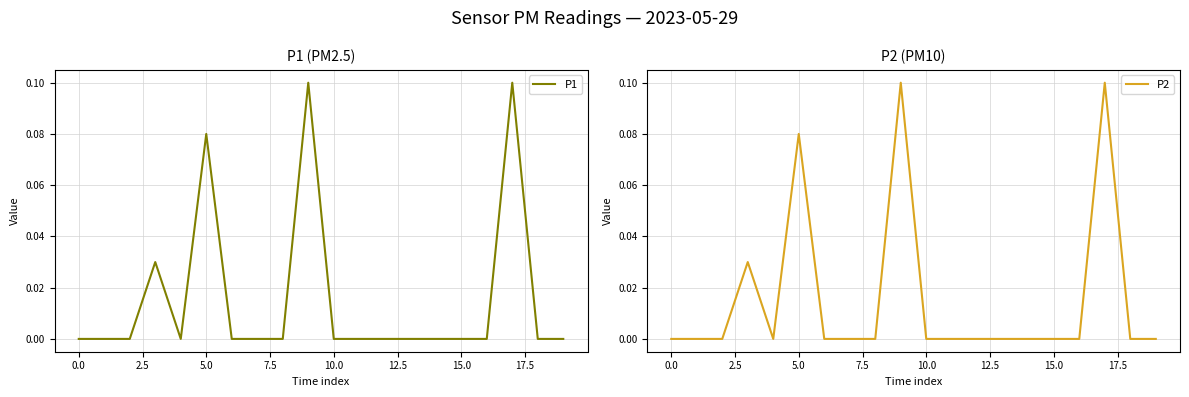

True or false: P2 and P1 cross at least once.

False